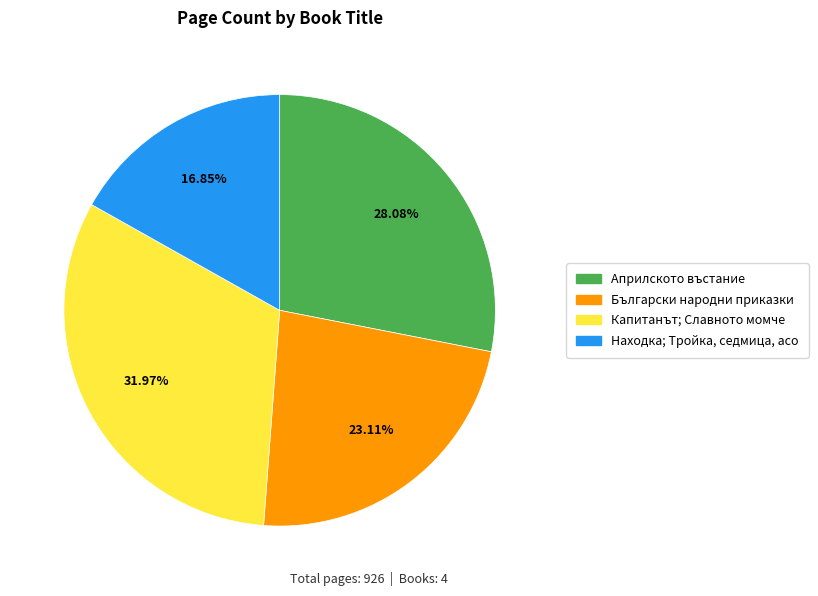

What percentage is NOT represented by Находка; Тройка, седмица, асо?

83.2%